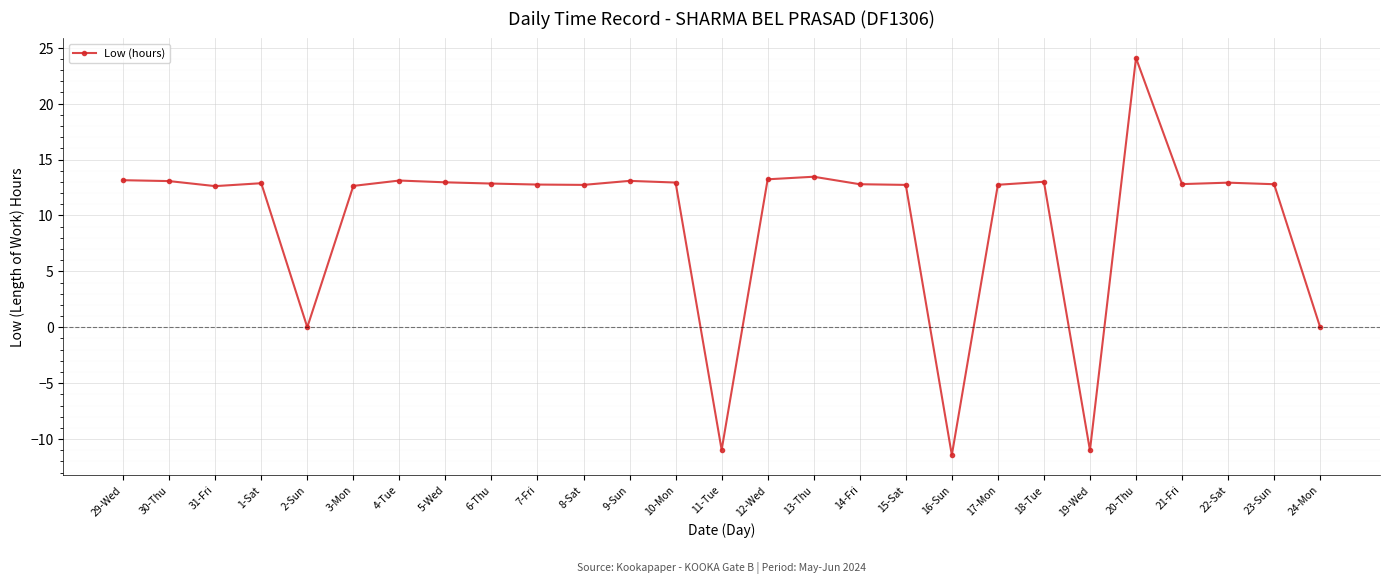

What is the label of the 5th point from the right?

20-Thu